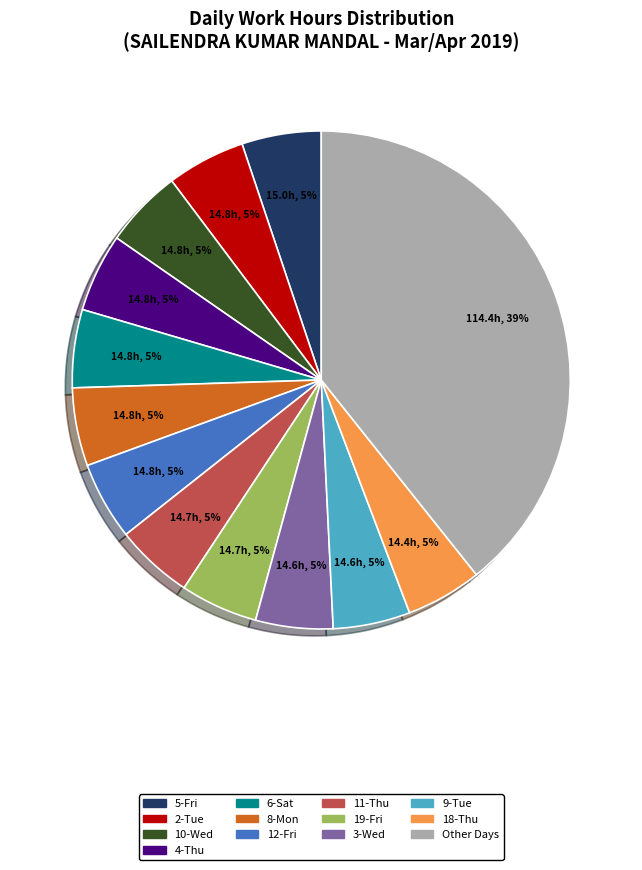

Is there a majority slice in this chart?

No